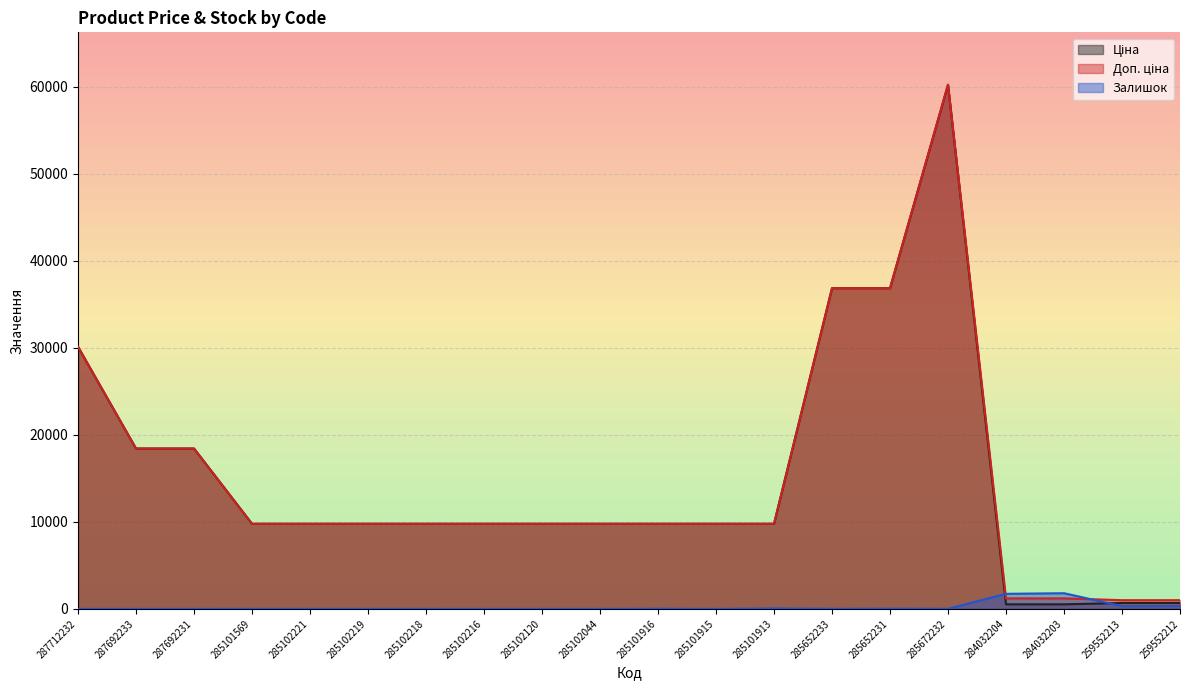

Reading left to right, transcribe all the data shown in this chart.

Ціна: 287712232=30102.8	287692233=18420.9	287692231=18420.9	285101569=9775.5	285102221=9775.5	285102219=9775.5	285102218=9775.5	285102216=9775.5	285102120=9775.5	285102044=9775.5	285101916=9775.5	285101915=9775.5	285101913=9775.5	285652233=36841.8	285652231=36841.8	285672232=60205.6	284032204=528.2	284032203=528.2	259552213=679.8	259552212=679.8
Доп. ціна: 287712232=30102.8	287692233=18420.9	287692231=18420.9	285101569=9775.5	285102221=9775.5	285102219=9775.5	285102218=9775.5	285102216=9775.5	285102120=9775.5	285102044=9775.5	285101916=9775.5	285101915=9775.5	285101913=9775.5	285652233=36841.8	285652231=36841.8	285672232=60205.6	284032204=1210.7	284032203=1210.7	259552213=1004.1	259552212=1004.1
Залишок: 287712232=0.0	287692233=0.0	287692231=0.0	285101569=7.0	285102221=11.0	285102219=11.0	285102218=3.0	285102216=0.0	285102120=0.0	285102044=1.0	285101916=21.0	285101915=0.0	285101913=53.0	285652233=14.0	285652231=23.0	285672232=16.0	284032204=1734.0	284032203=1804.0	259552213=317.0	259552212=334.0